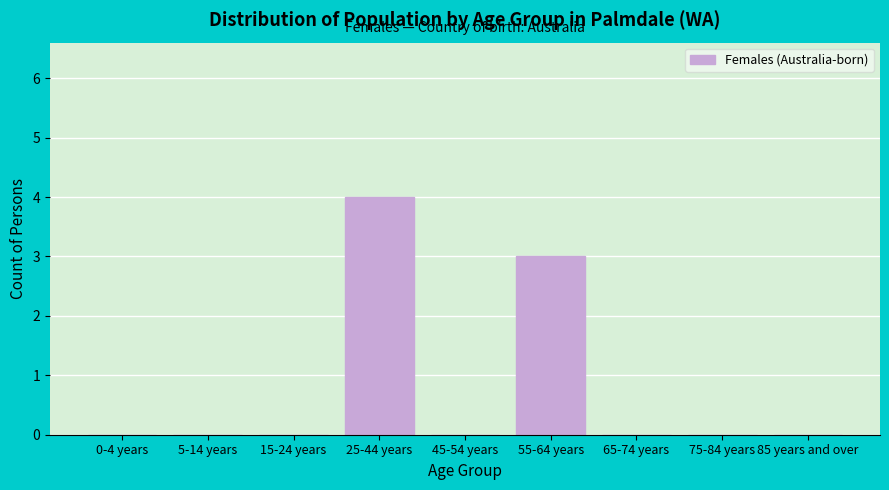

Reading left to right, list all the values displayed in this chart.

0-4 years=0	5-14 years=0	15-24 years=0	25-44 years=4	45-54 years=0	55-64 years=3	65-74 years=0	75-84 years=0	85 years and over=0